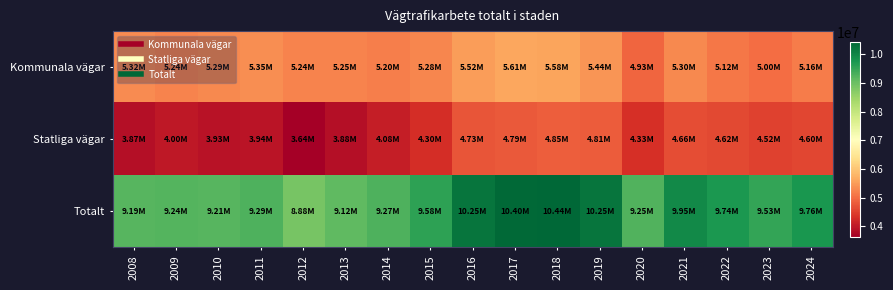

At how many categories does at least one series exceed 5770887?

17